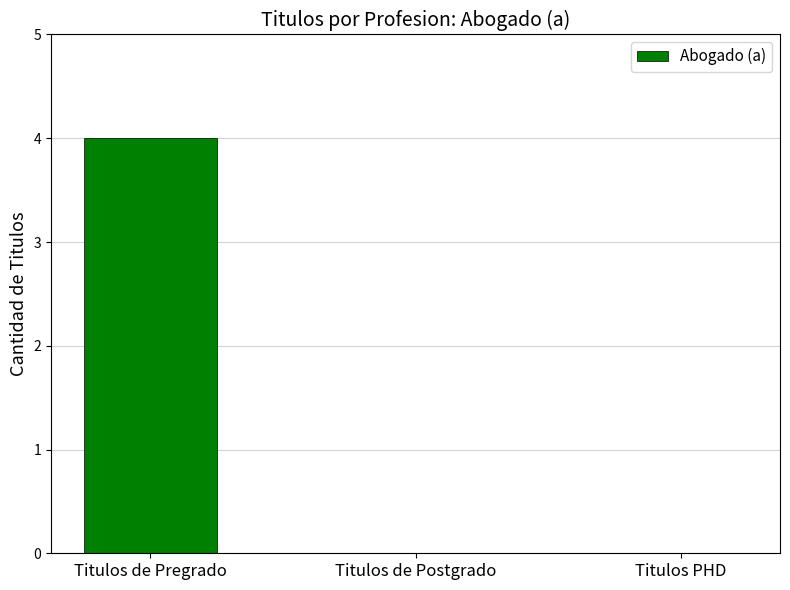

What is the sum of the values at Titulos de Pregrado and Titulos PHD?

4